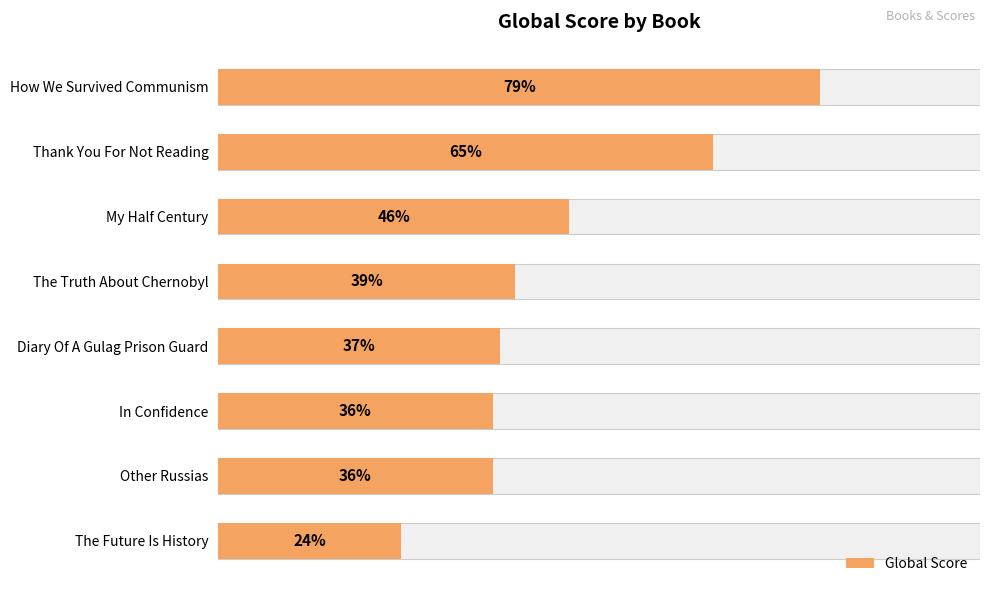

Are the bars grouped side by side (vs. stacked)?

No